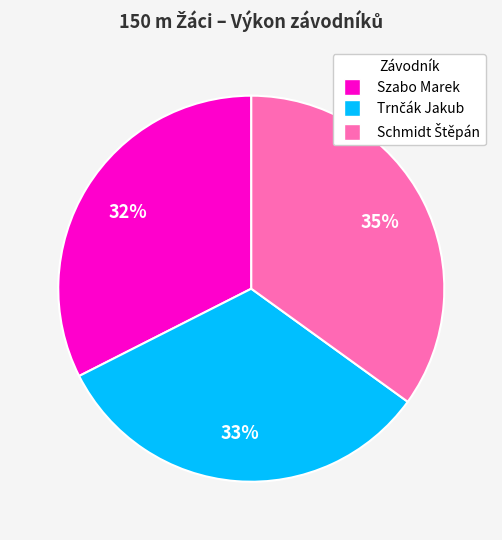

Is there any slice that represents more than half of the pie?

No